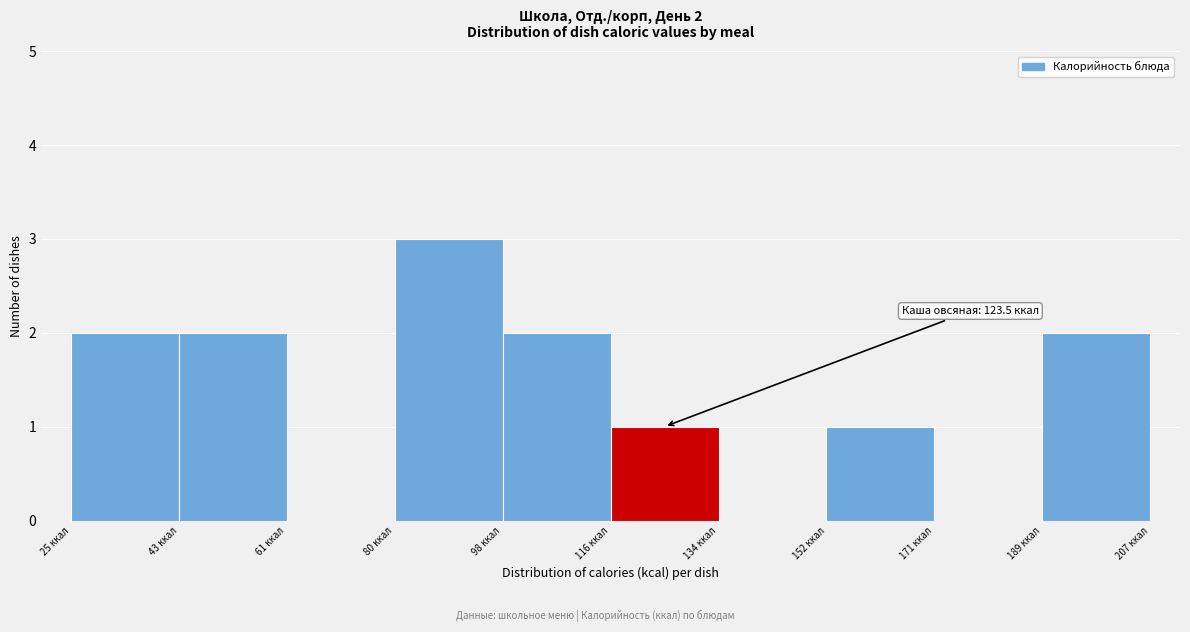

Over which range of the x-axis is the bar tallest?

79.6 to 97.8